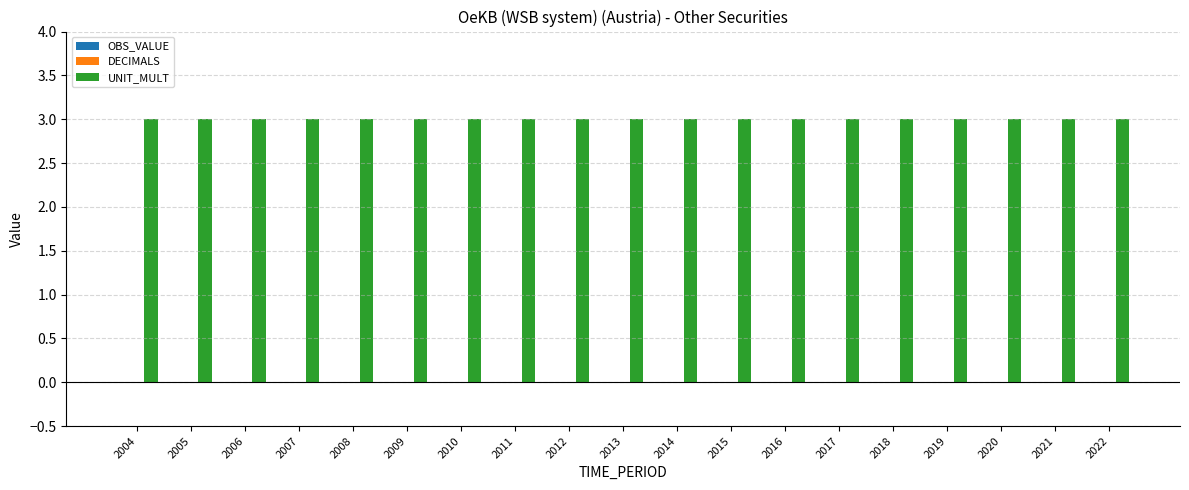

Does the chart contain stacked bars?

No